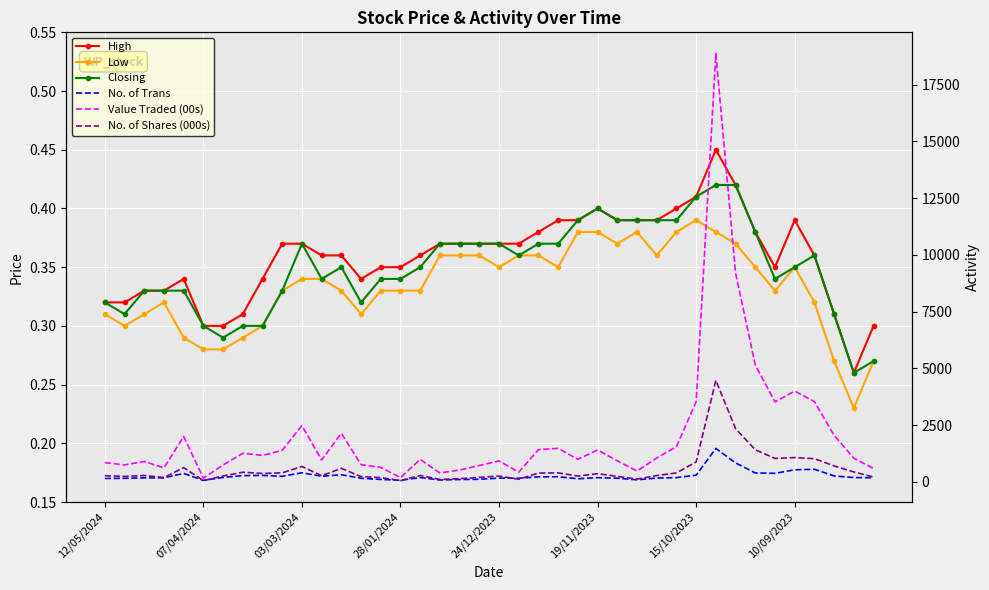

Count the number of data series in this chart.

6